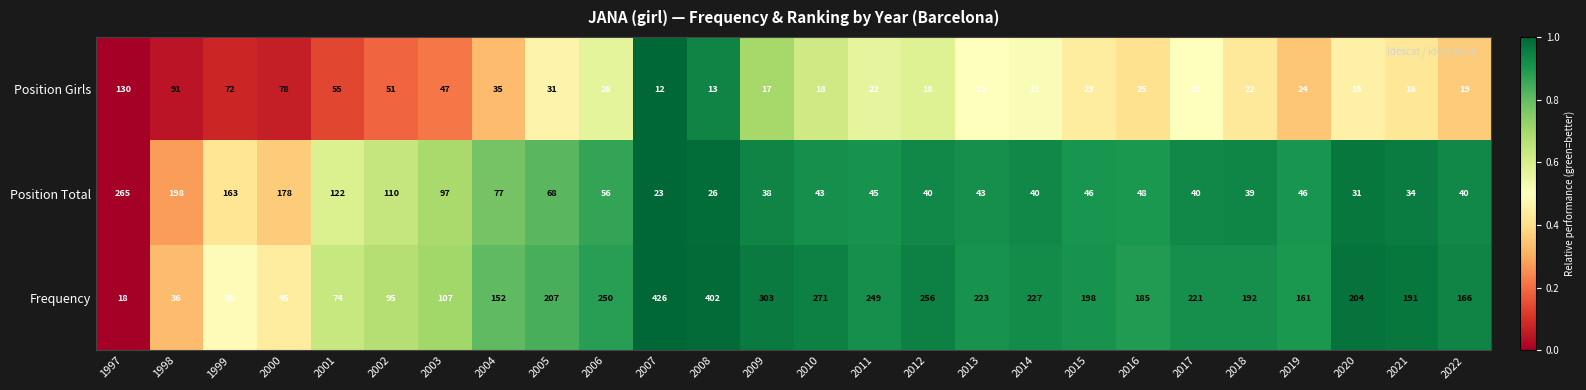

Which series has the largest range (max minus min)?

Frequency